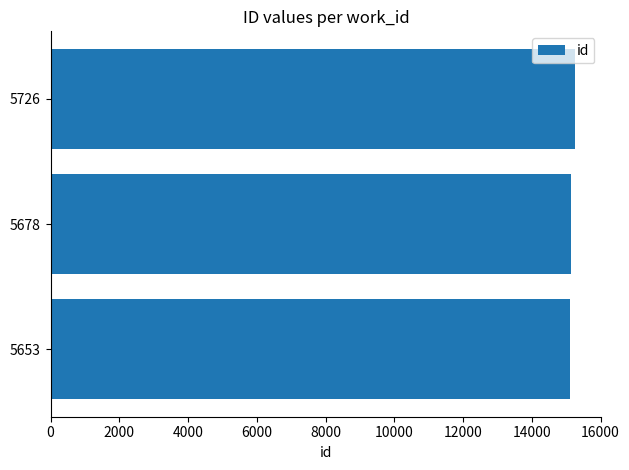

The chart shows a value of 24375 at 5726. True or false?

False